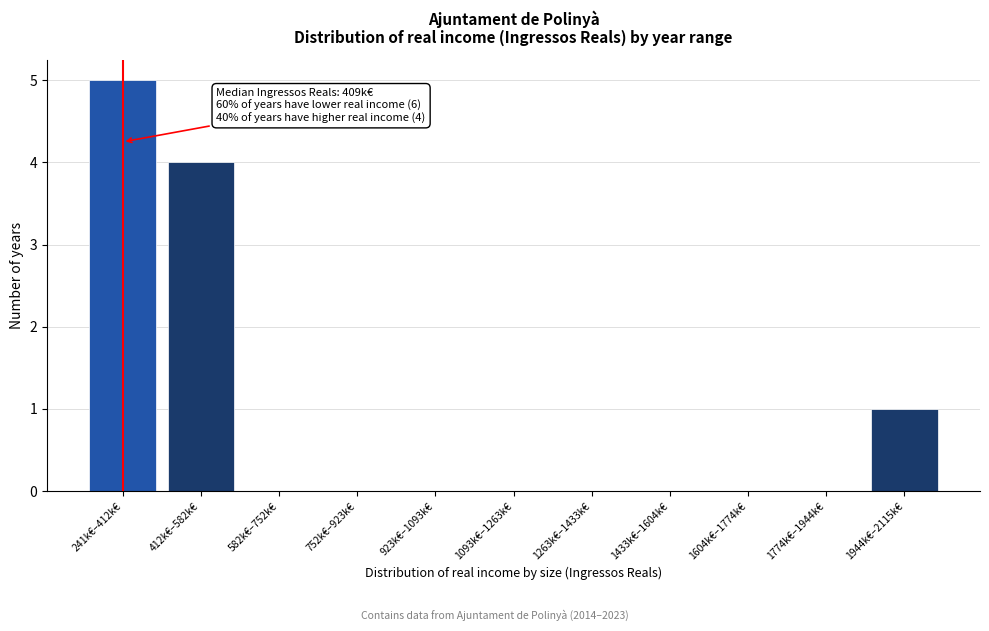

Reading left to right, what are all the values shown in this chart?

241k€–412k€=5	412k€–582k€=4	582k€–752k€=0	752k€–923k€=0	923k€–1093k€=0	1093k€–1263k€=0	1263k€–1433k€=0	1433k€–1604k€=0	1604k€–1774k€=0	1774k€–1944k€=0	1944k€–2115k€=1